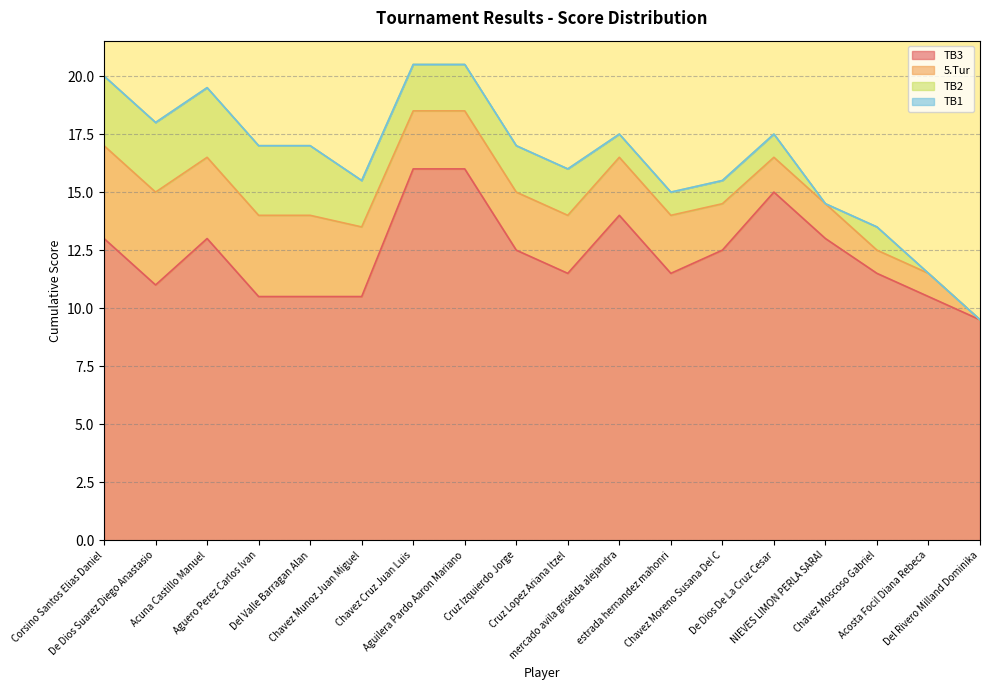

At which label does TB3 first exceed 12?

Corsino Santos Elias Daniel